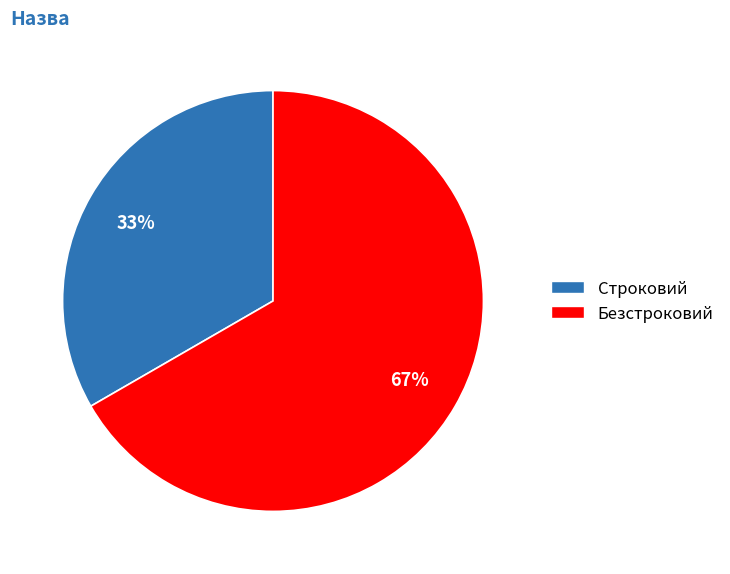

Do Строковий and Безстроковий together represent more than half of the pie?

Yes